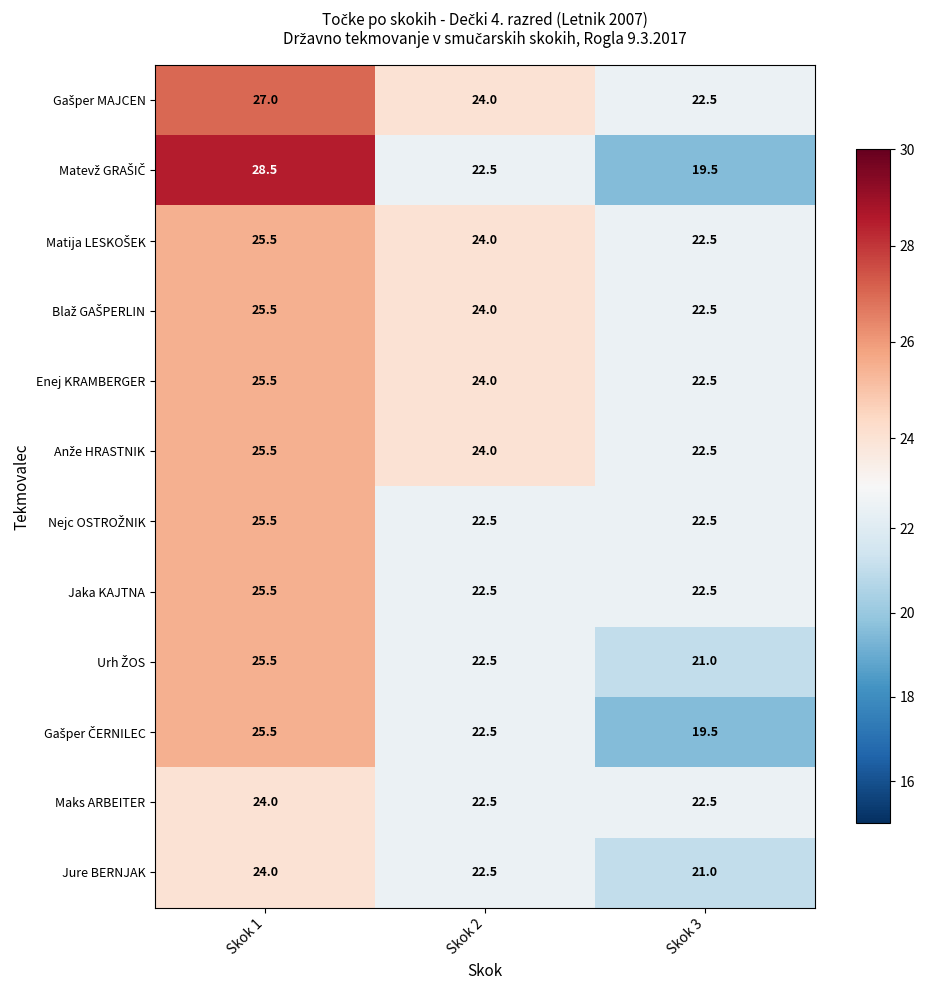

What is the minimum value shown in the chart?

19.5